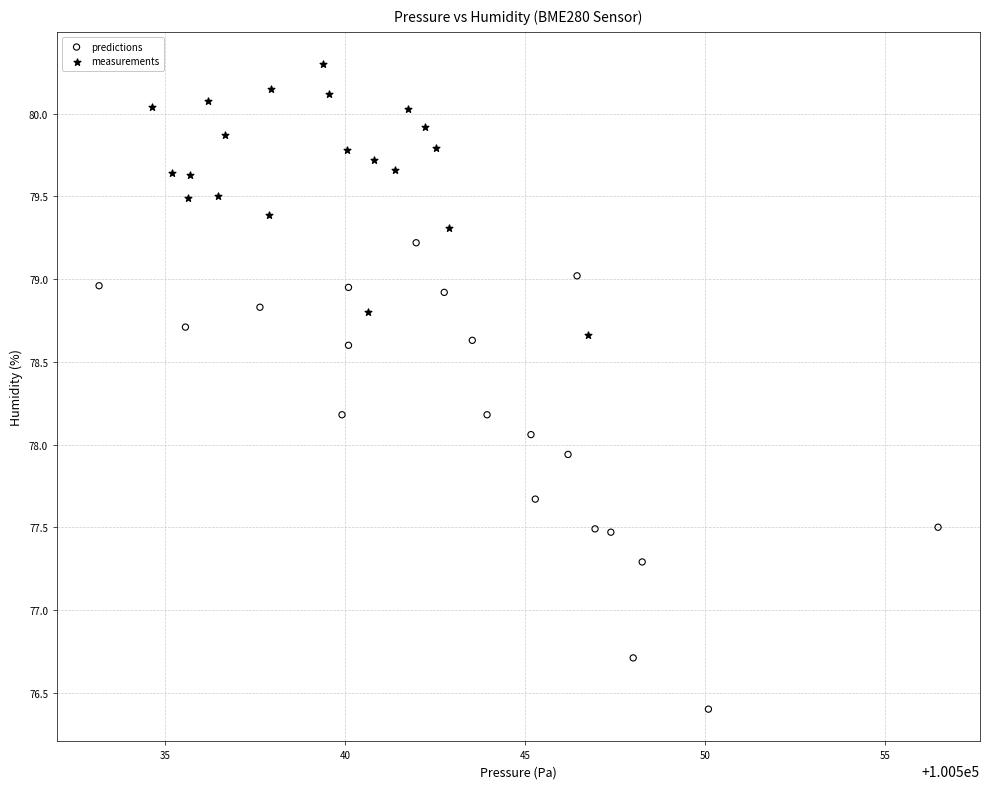

Which series contains the lowest Y value?

predictions